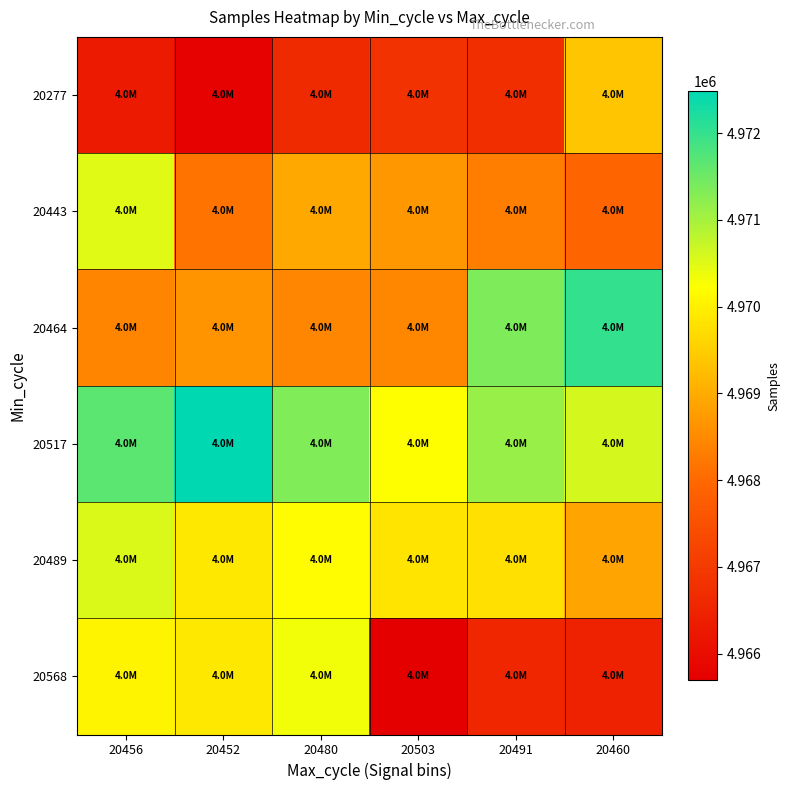

At 20480, list the series in order from smallest to largest.

20277, 20464, 20443, 20489, 20568, 20517